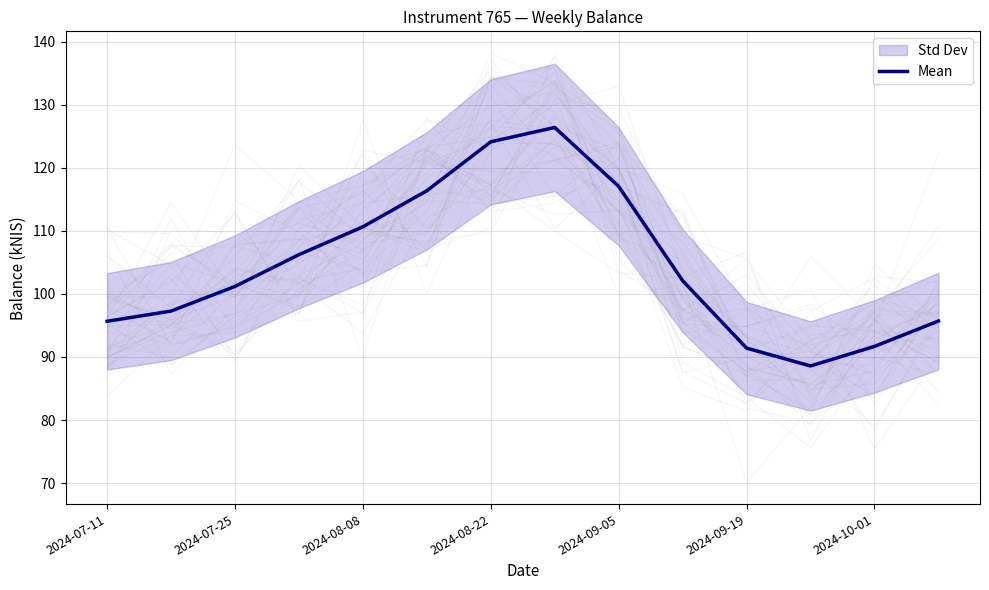

What is the lowest value of the Mean series?

88.6